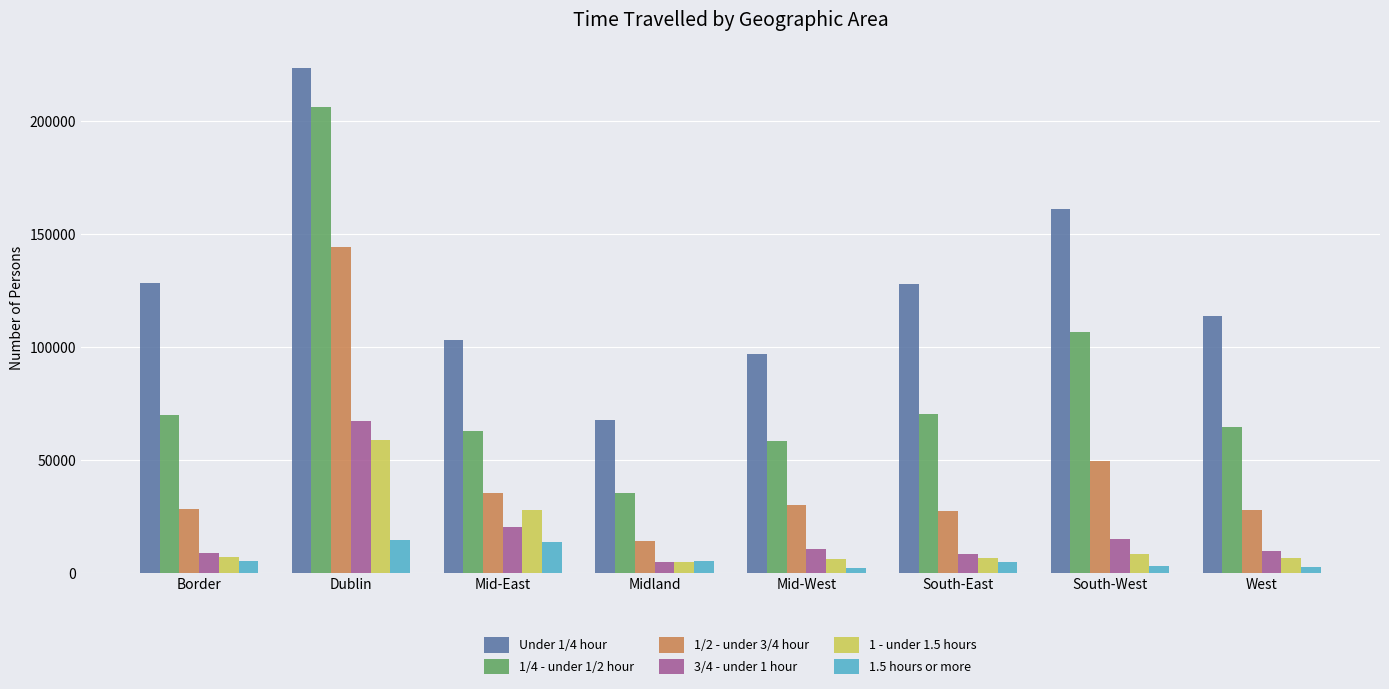

Which category has the highest value across all series?

Dublin